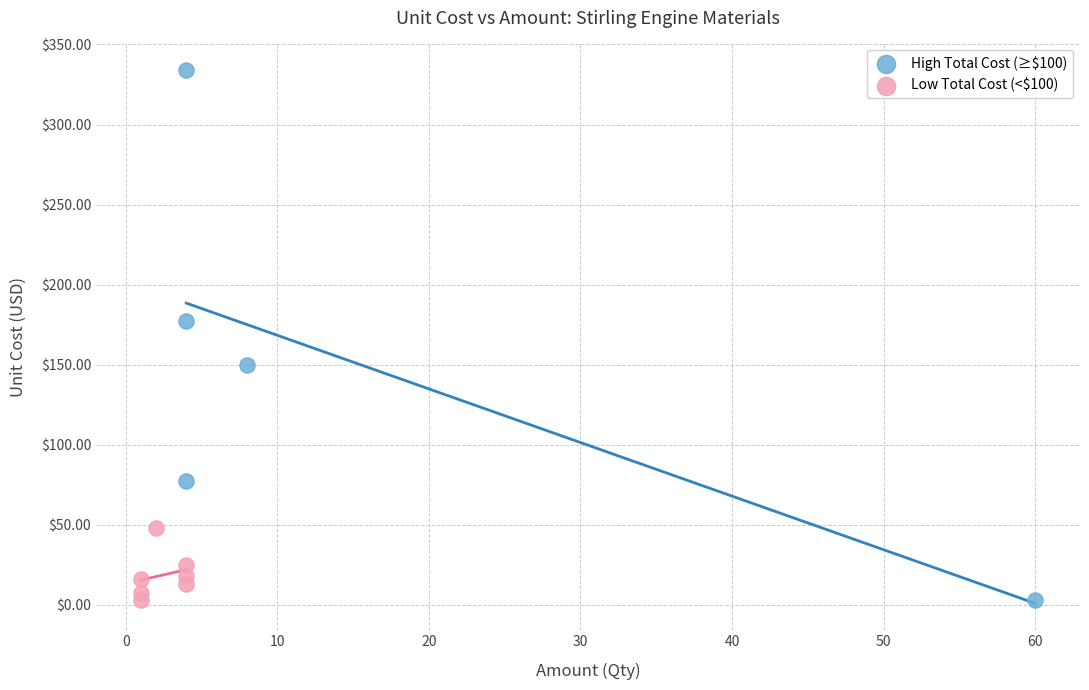

Which series has the widest spread of Y values?

High Total Cost (≥$100)